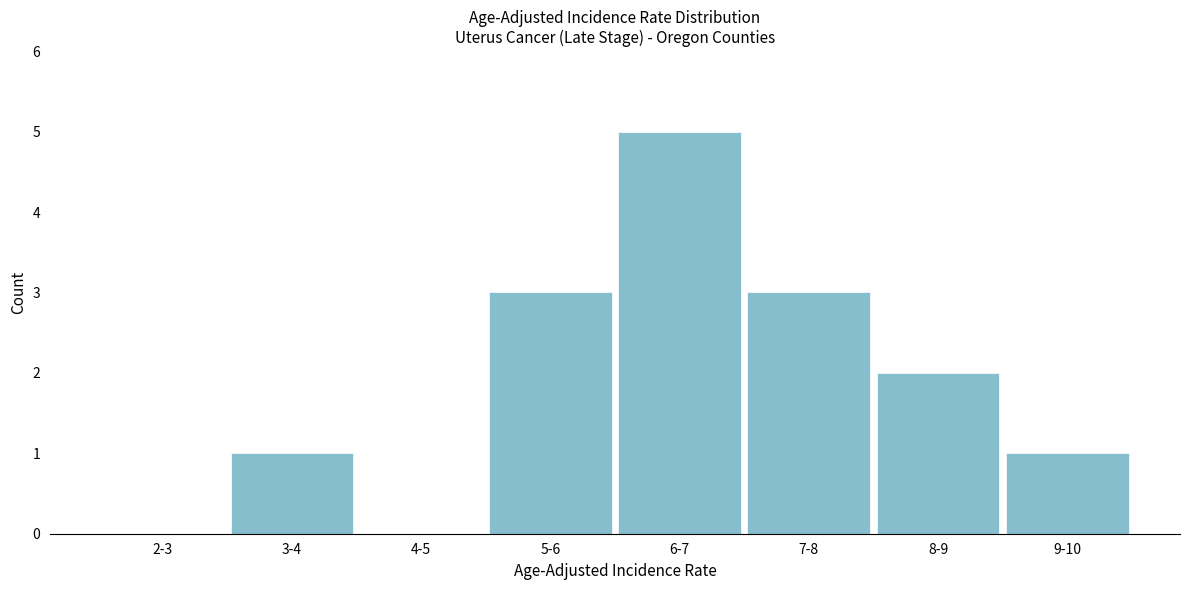

Reading right to left, list all the values displayed in this chart.

9-10=1	8-9=2	7-8=3	6-7=5	5-6=3	4-5=0	3-4=1	2-3=0